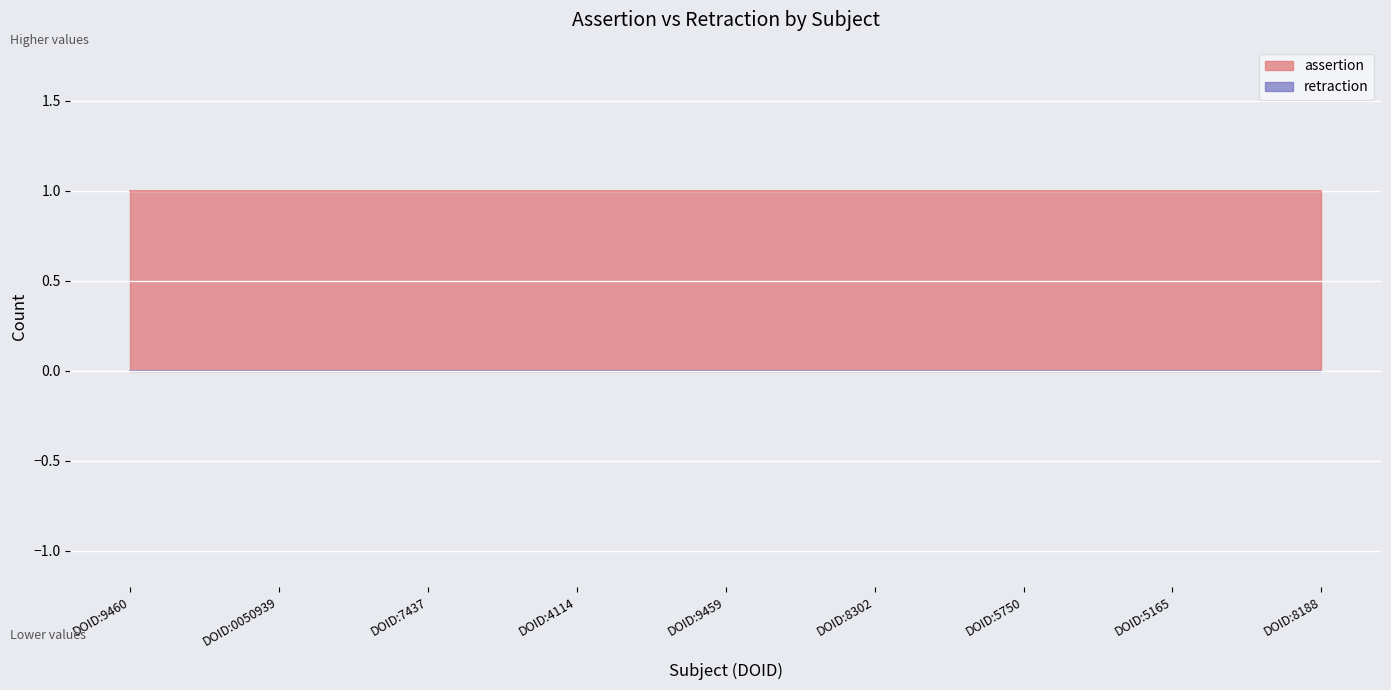

Where is assertion nearest to the value 1?

DOID:9460